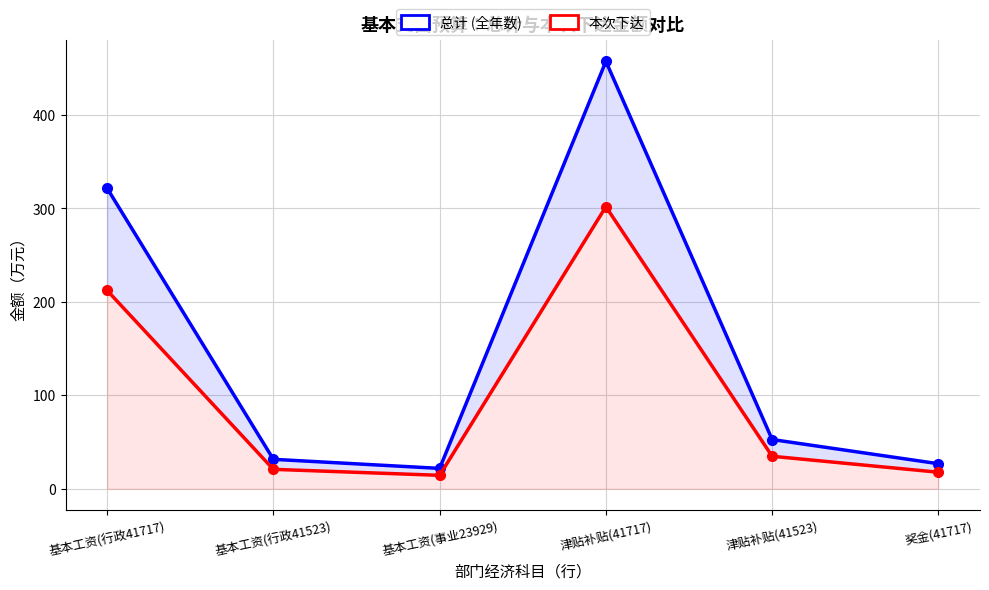

Where is 本次下达 nearest to the value 158?

基本工资(行政41717)